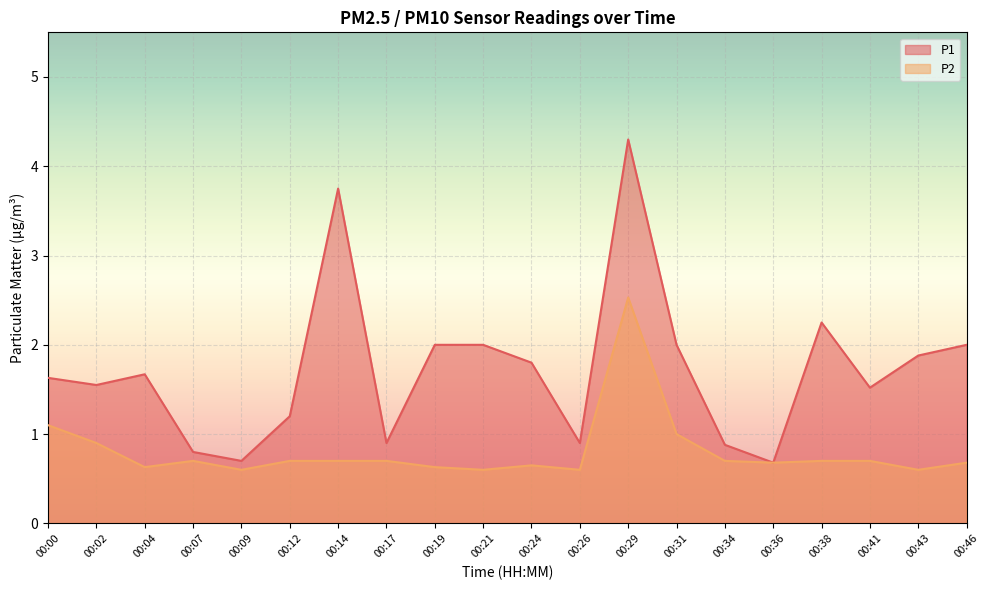

Is it true that P2 equals 0.8 at 00:00?

False